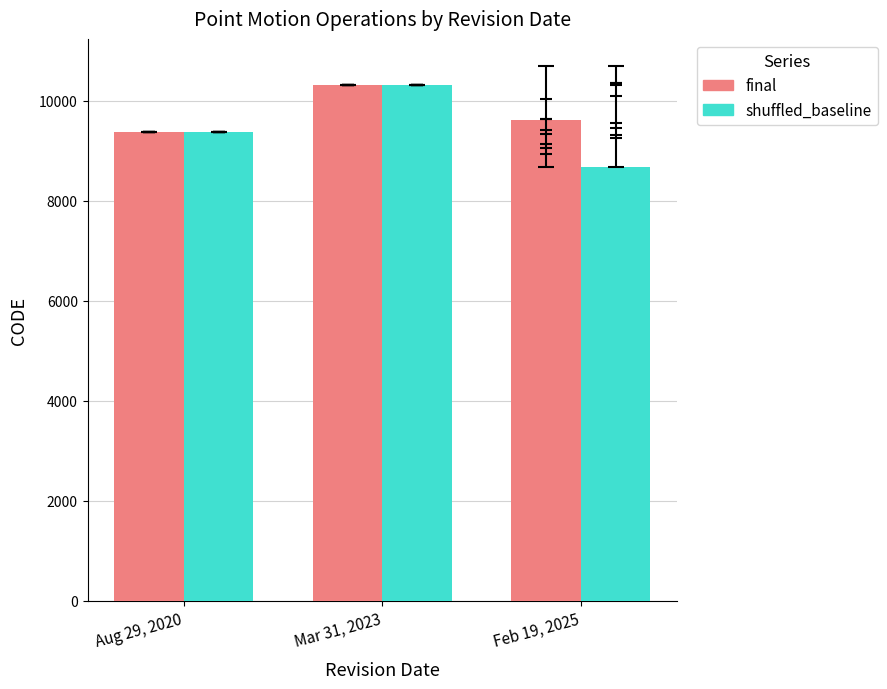

What is the average value of the final series?

9773